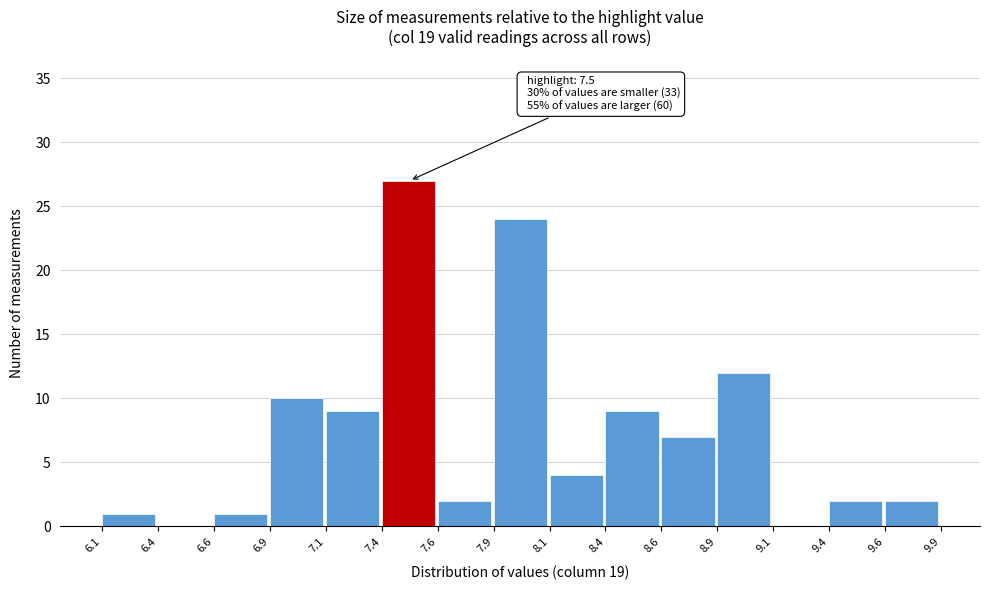

Reading left to right, extract all data points from this chart.

6.1=1	6.4=0	6.6=1	6.9=10	7.1=9	7.4=27	7.6=2	7.9=24	8.1=4	8.4=9	8.6=7	8.9=12	9.1=0	9.4=2	9.6=2